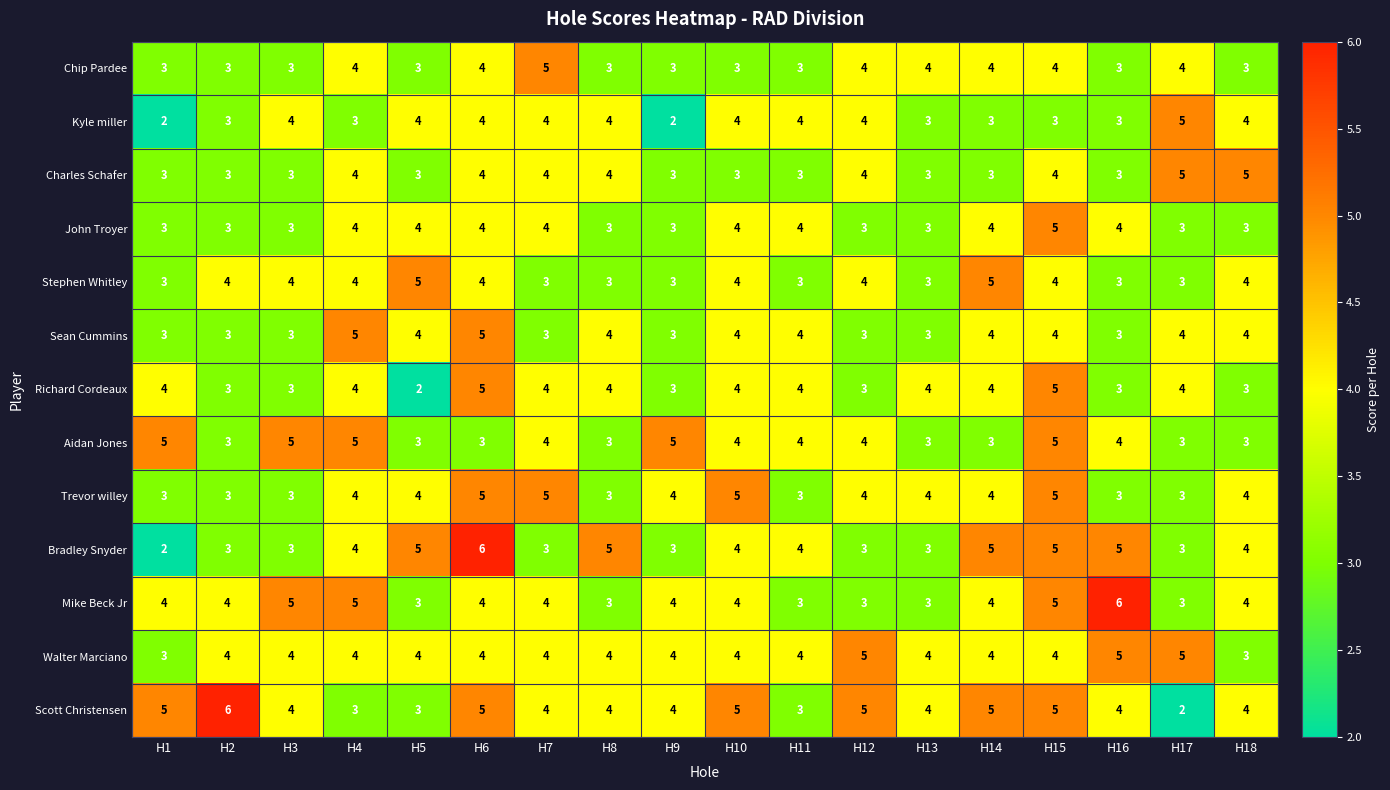

What is the difference between the highest and lowest values at H6?

3